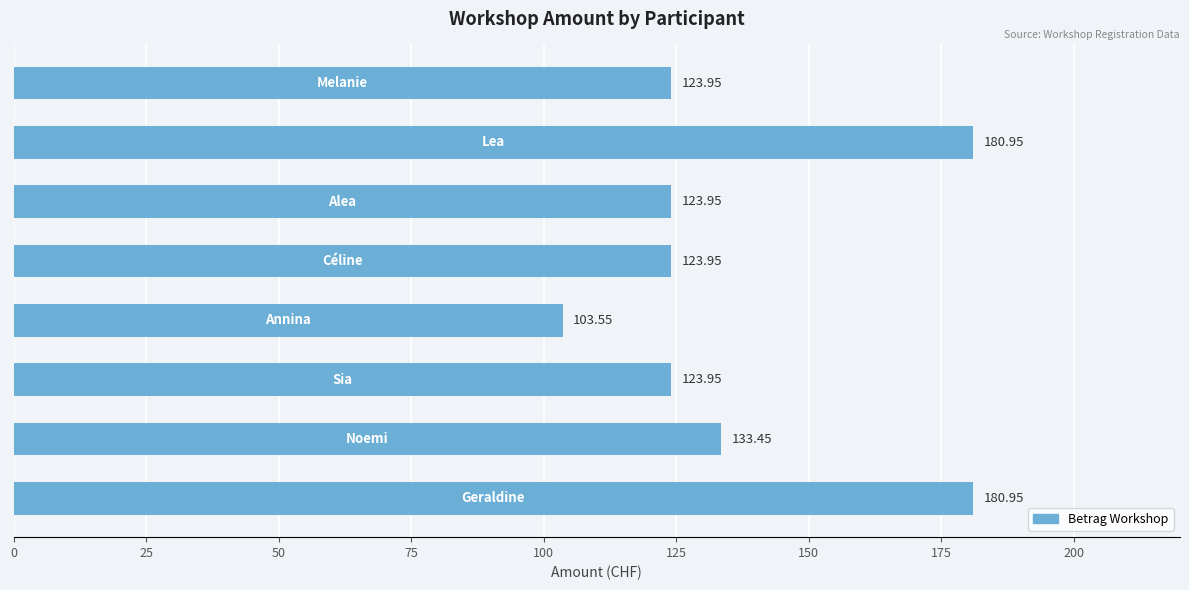

Count the number of data series in this chart.

1